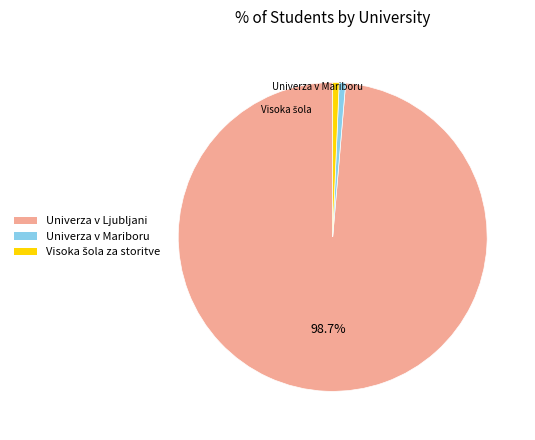

Does any single category account for the majority?

Yes